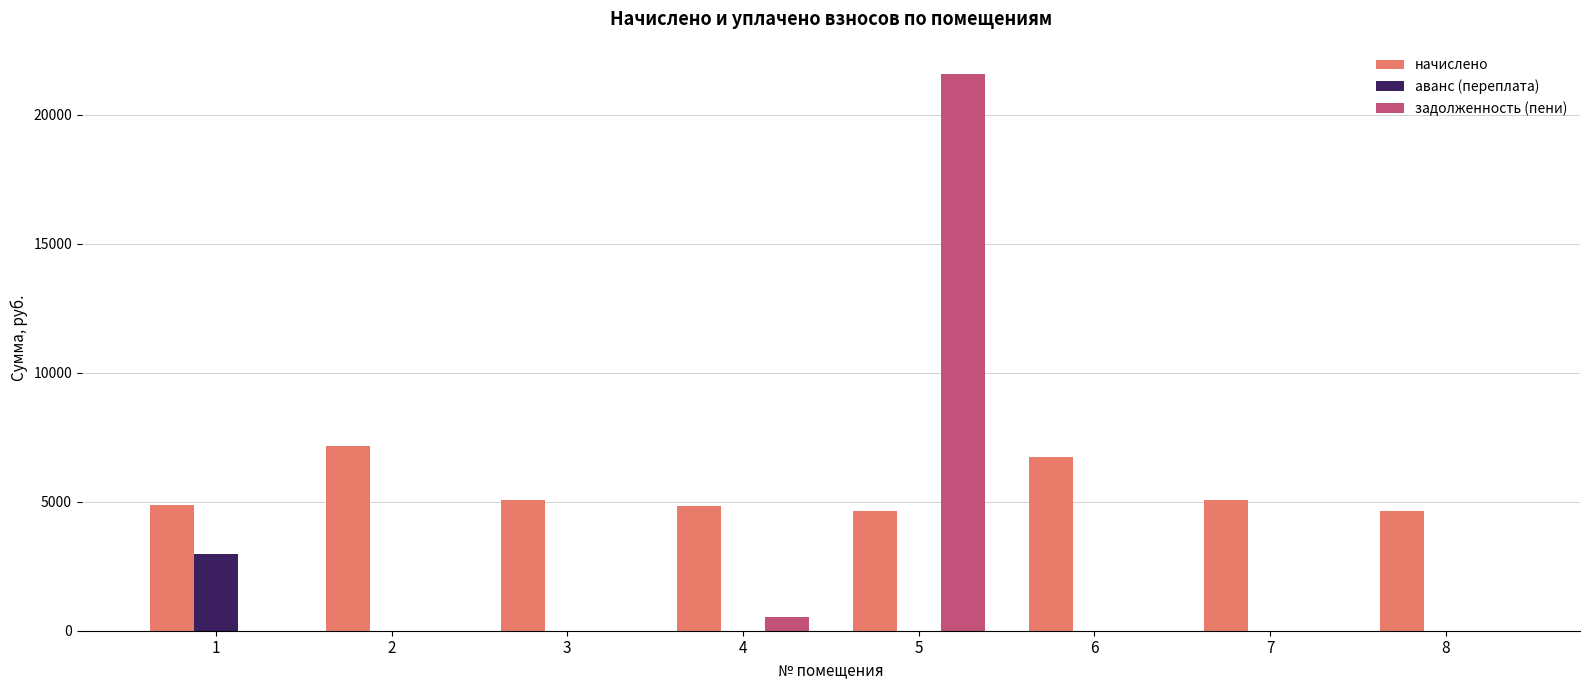

Which series has the widest spread of values?

задолженность (пени)